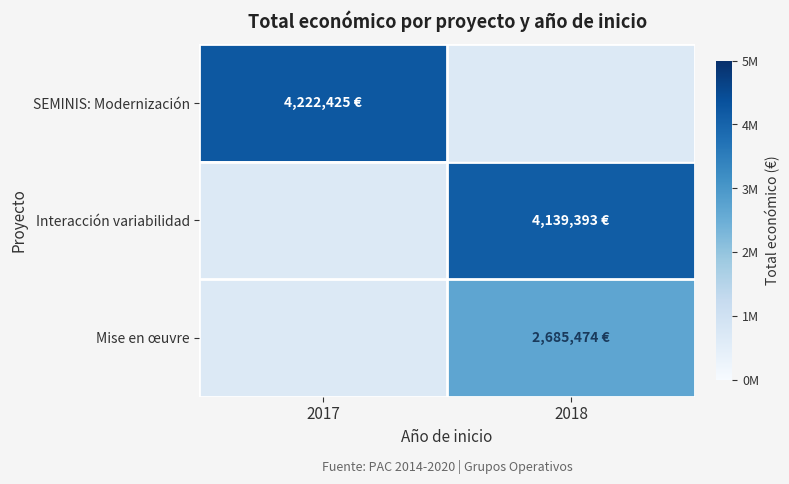

Which series changed the most between 2017 and 2018?

SEMINIS: Modernización